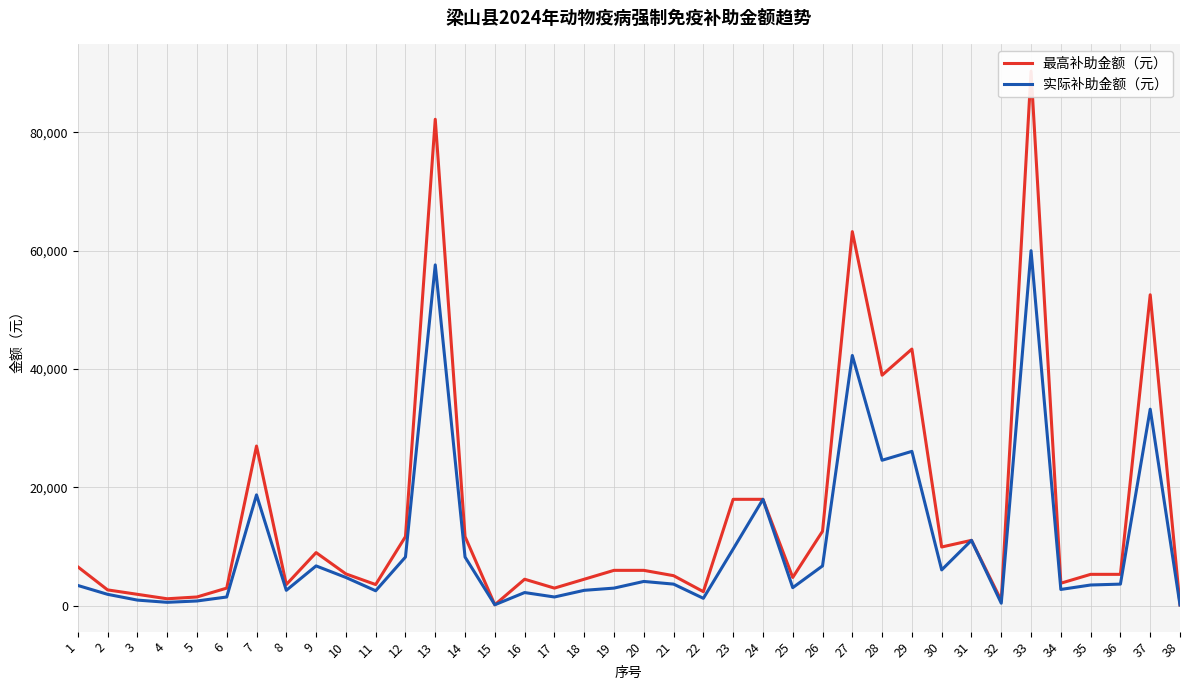

Is it true that 实际补助金额（元） equals 298.1 at 32?

False